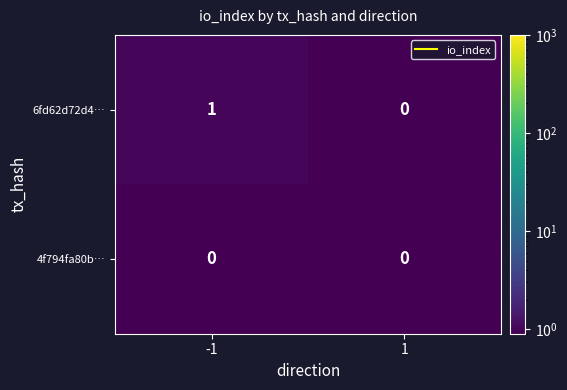

List the labels in order of 6fd62d72d4… value, largest first.

-1, 1